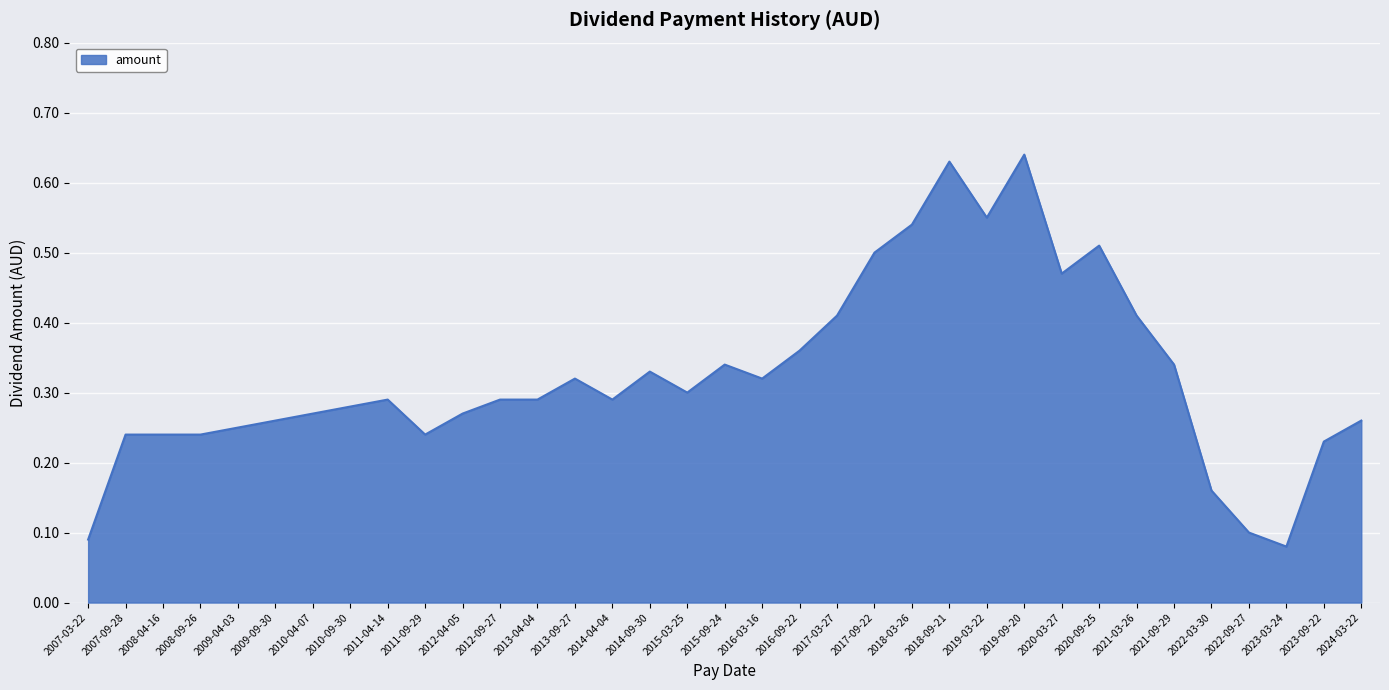

The chart shows a value of 0.2 at 2019-09-20. True or false?

False